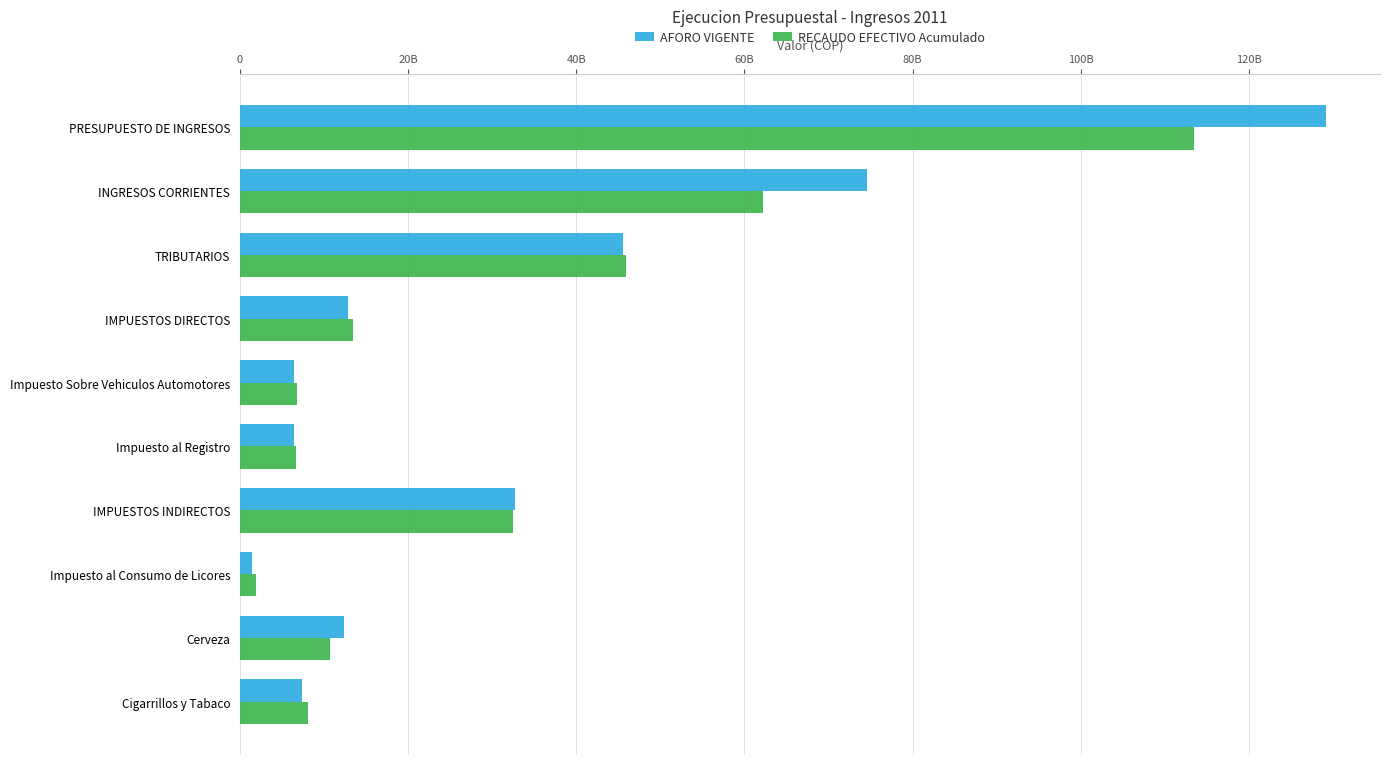

Which series has the largest total across all categories?

AFORO VIGENTE